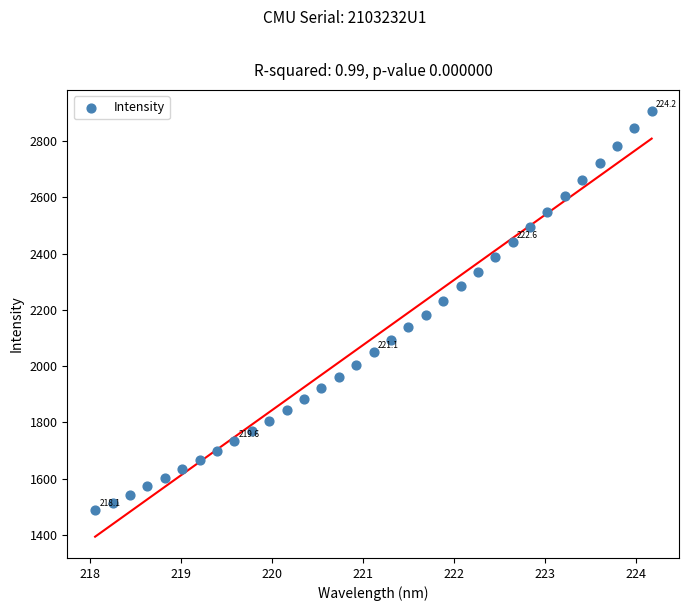

What is the range of Y values (max minus min)?

1419.4